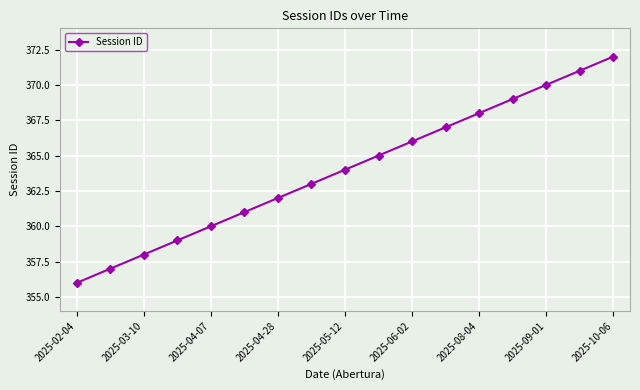

What is the difference between the maximum and second lowest values?

15